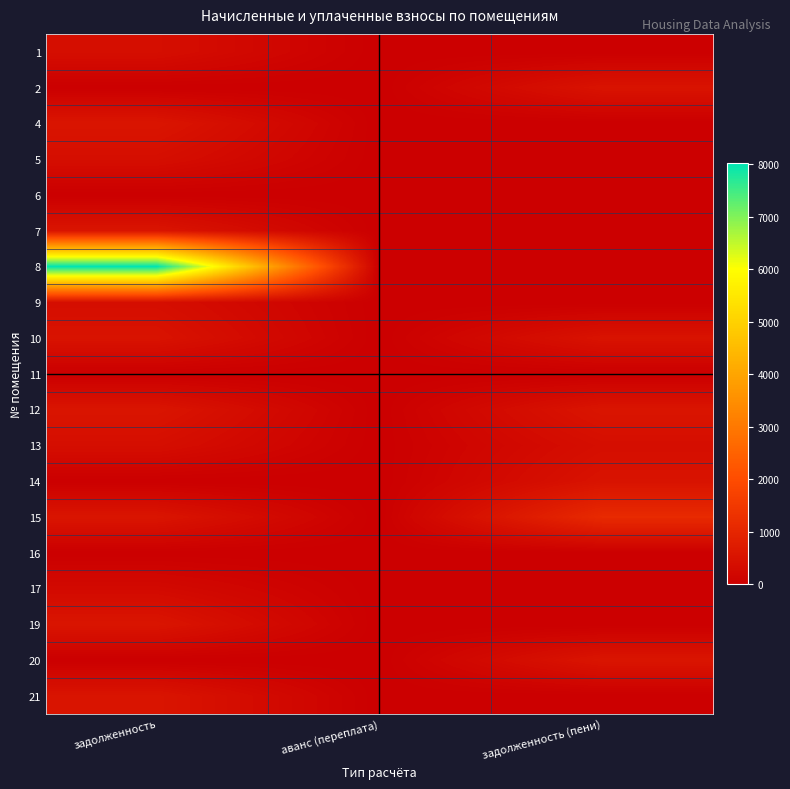

Reading left to right, what are all the values shown in this chart?

1: задолженность=383.4	аванс (переплата)=0.0	задолженность (пени)=0.0
2: задолженность=0.0	аванс (переплата)=0.0	задолженность (пени)=510.0
4: задолженность=560.4	аванс (переплата)=0.0	задолженность (пени)=0.0
5: задолженность=382.2	аванс (переплата)=0.0	задолженность (пени)=0.0
6: задолженность=0.0	аванс (переплата)=0.0	задолженность (пени)=0.0
7: задолженность=554.3	аванс (переплата)=0.0	задолженность (пени)=0.0
8: задолженность=8024.9	аванс (переплата)=0.0	задолженность (пени)=0.0
9: задолженность=384.7	аванс (переплата)=0.0	задолженность (пени)=0.0
10: задолженность=508.8	аванс (переплата)=0.0	задолженность (пени)=508.8
11: задолженность=0.0	аванс (переплата)=0.0	задолженность (пени)=0.0
12: задолженность=556.7	аванс (переплата)=0.0	задолженность (пени)=556.7
13: задолженность=383.4	аванс (переплата)=0.0	задолженность (пени)=383.4
14: задолженность=0.0	аванс (переплата)=-2.9	задолженность (пени)=507.6
15: задолженность=554.3	аванс (переплата)=0.0	задолженность (пени)=1108.6
16: задолженность=0.0	аванс (переплата)=0.0	задолженность (пени)=0.0
17: задолженность=266.9	аванс (переплата)=0.0	задолженность (пени)=0.0
19: задолженность=554.3	аванс (переплата)=0.0	задолженность (пени)=0.0
20: задолженность=0.0	аванс (переплата)=0.0	задолженность (пени)=559.2
21: задолженность=549.4	аванс (переплата)=0.0	задолженность (пени)=0.0